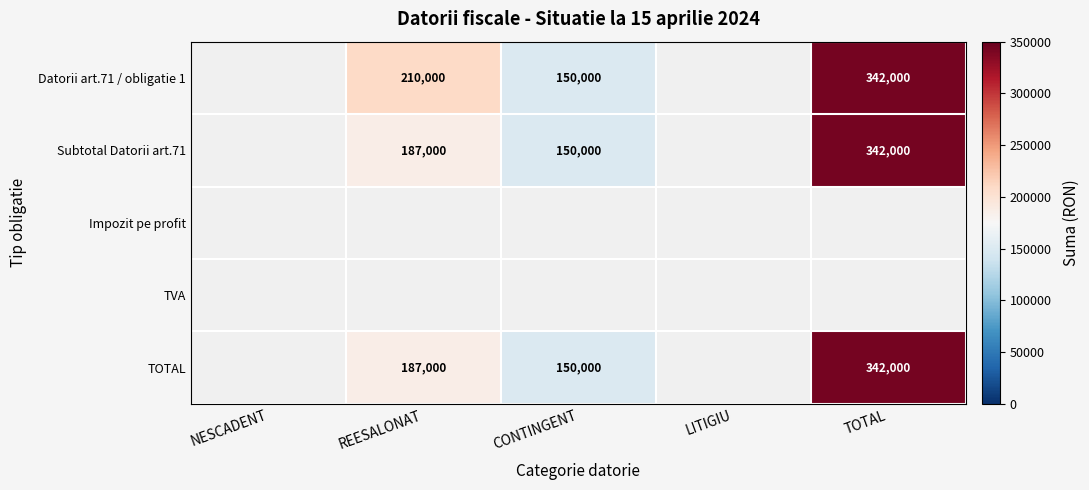

What is the maximum value shown in the chart?

342000.0